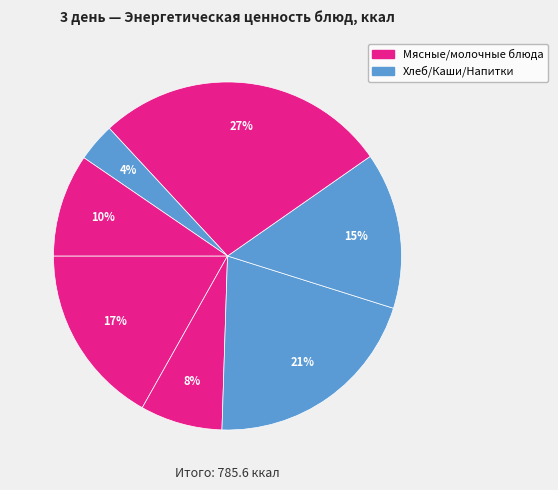

How many segments does this pie chart have?

7